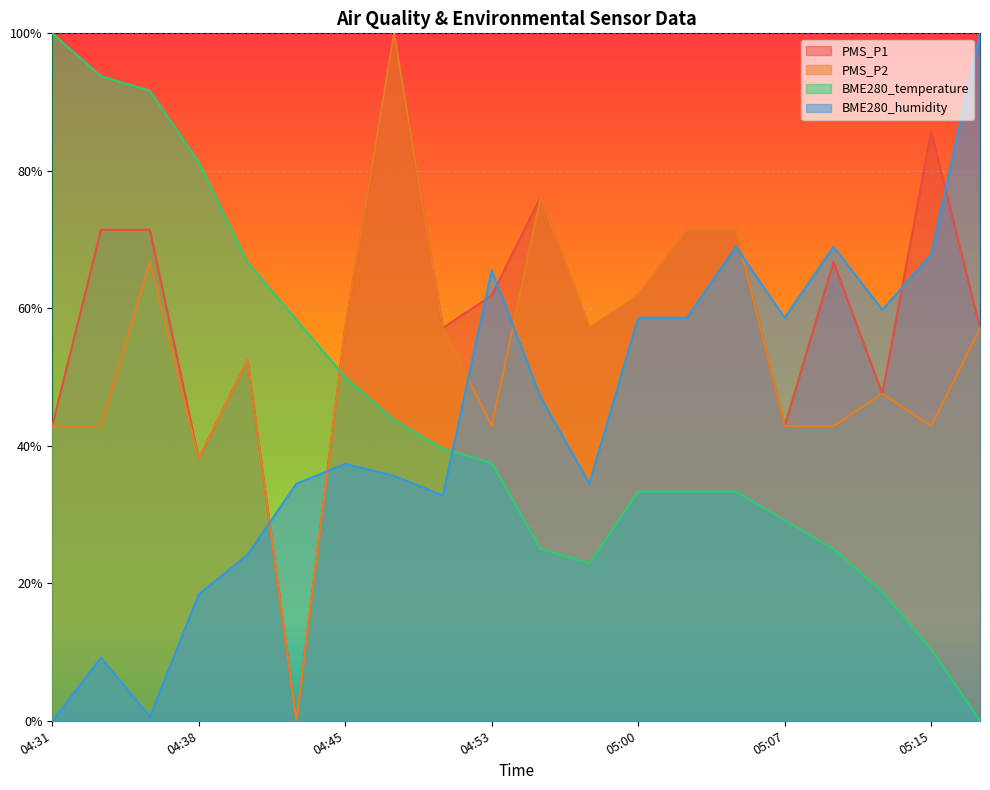

What is the label of the 3rd point from the right?

05:12